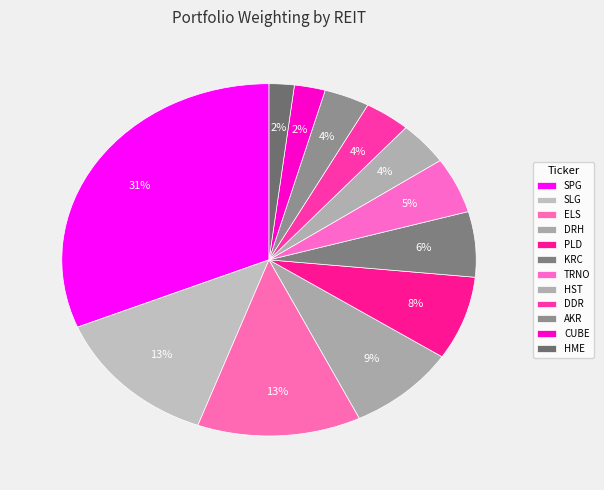

How much of the chart is everything except HST?

96.0%